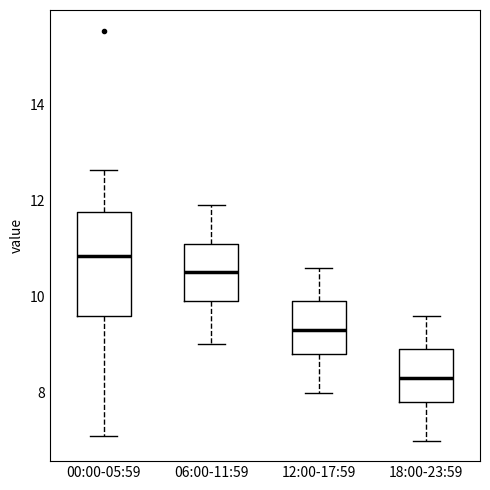

Which box has the highest median line?

00:00-05:59